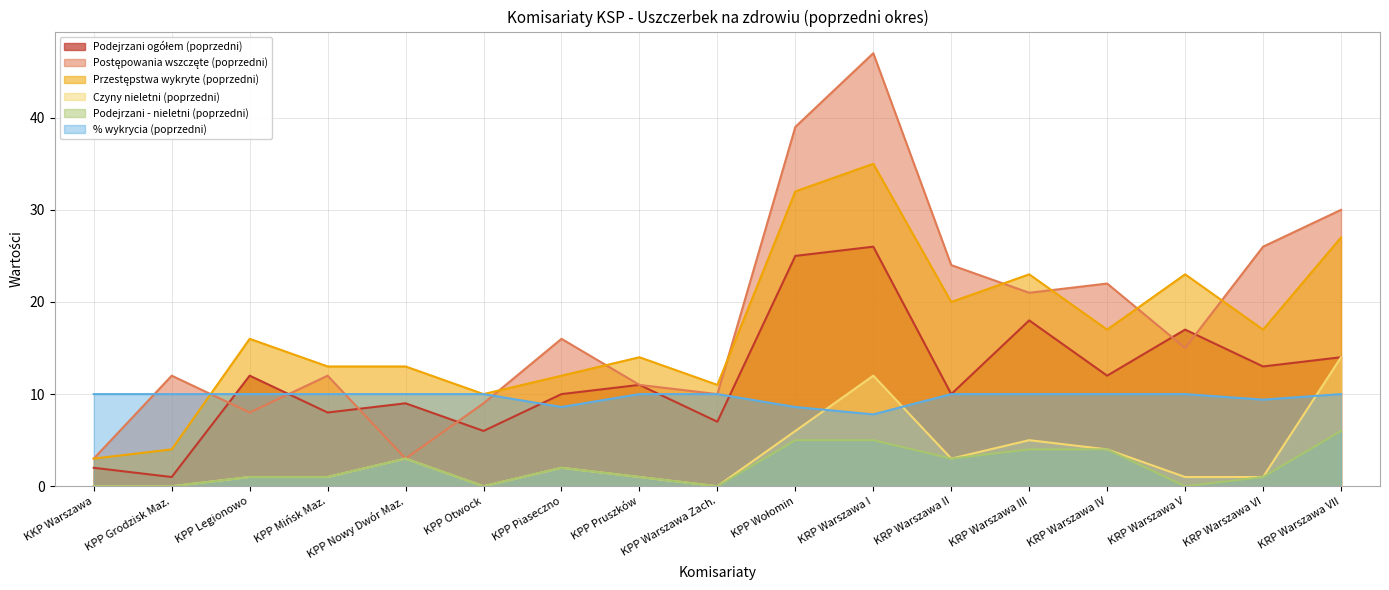

What is the label of the 4th point from the right?

KRP Warszawa IV